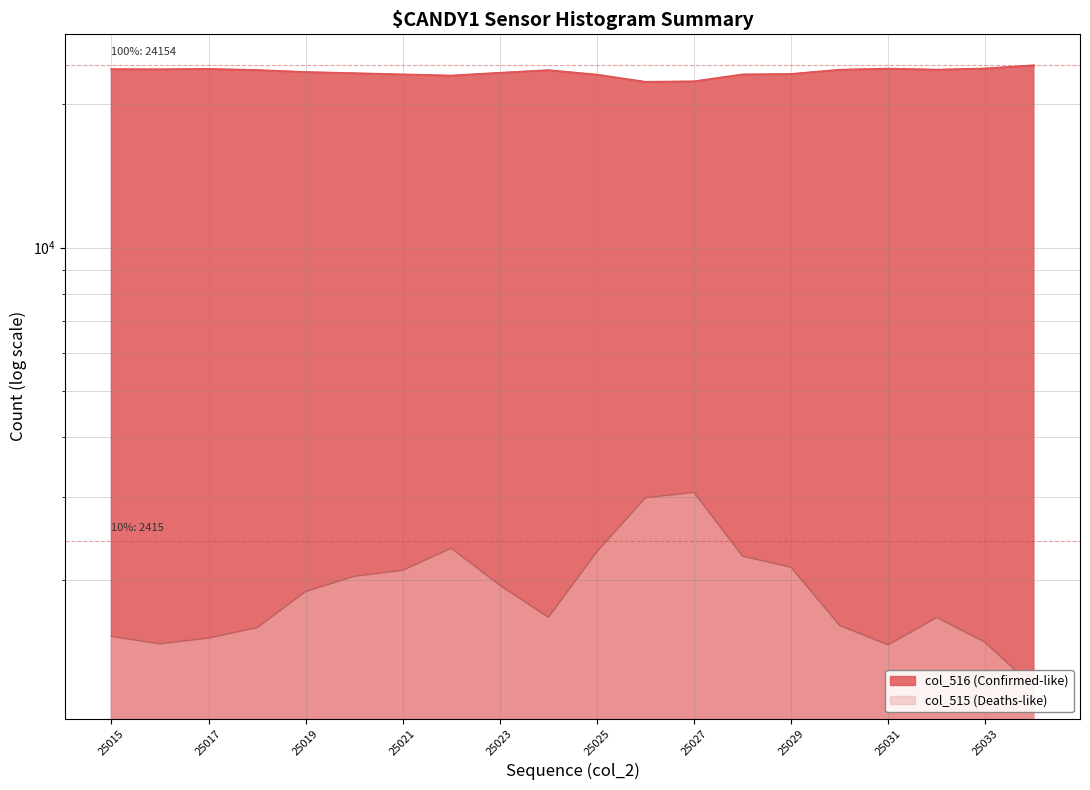

At which label does col_515 first exceed 1896?

25020